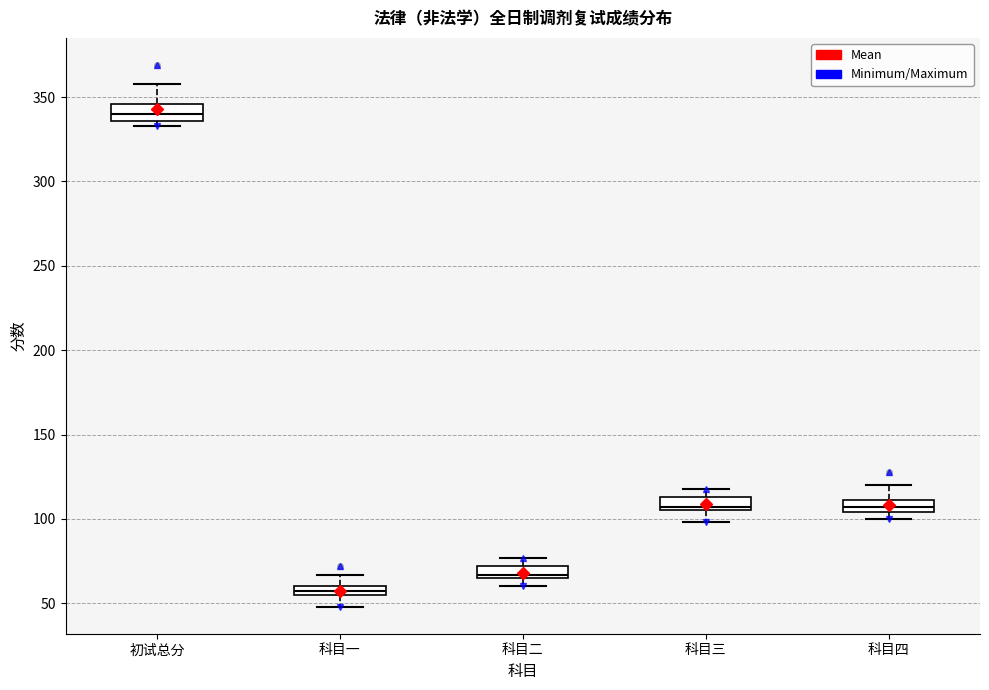

Which box has the lowest median line?

科目一